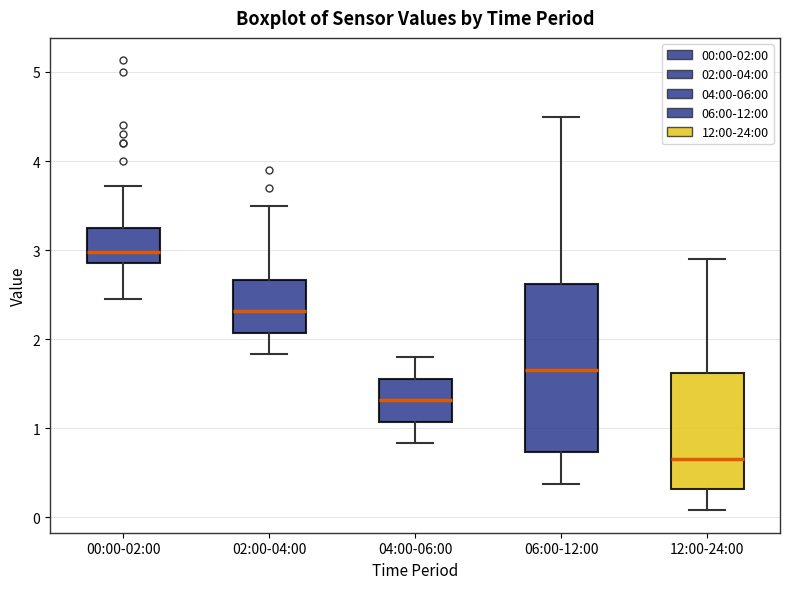

Reading left to right, read every box against the y-axis: the position of its median line, the range the box covers, and the ends of its whiskers. The values are not printed on the chart, so give them approximately, as read against the axis.

00:00-02:00: median 3.0, box 2.9 to 3.3, whiskers 2.5 to 3.7
02:00-04:00: median 2.3, box 2.1 to 2.7, whiskers 1.8 to 3.5
04:00-06:00: median 1.3, box 1.1 to 1.6, whiskers 0.8 to 1.8
06:00-12:00: median 1.7, box 0.7 to 2.6, whiskers 0.4 to 4.5
12:00-24:00: median 0.7, box 0.3 to 1.6, whiskers 0.1 to 2.9